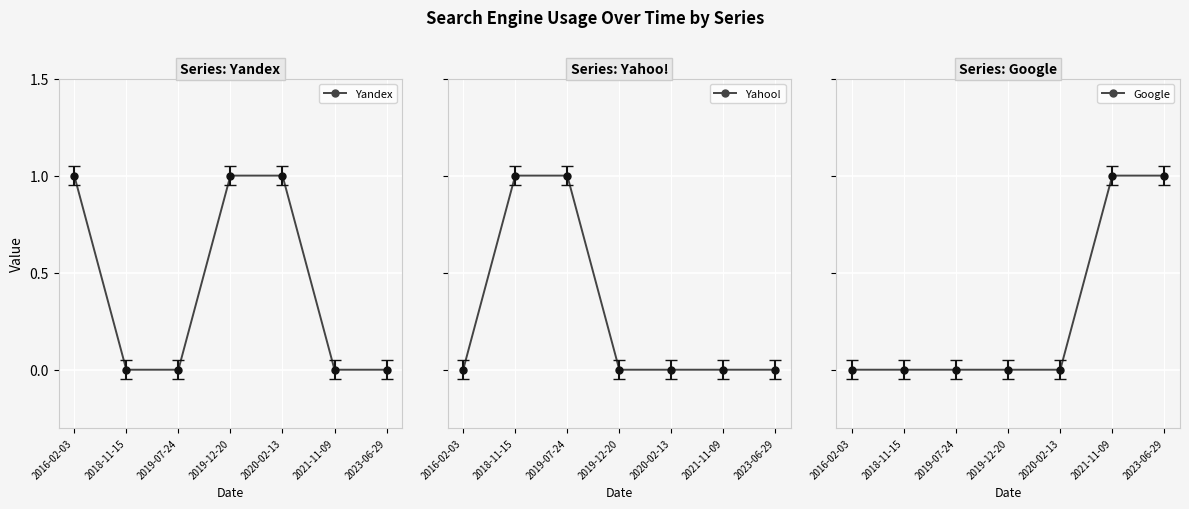

Is it true that Yandex equals 0 at 2016-02-03?

False